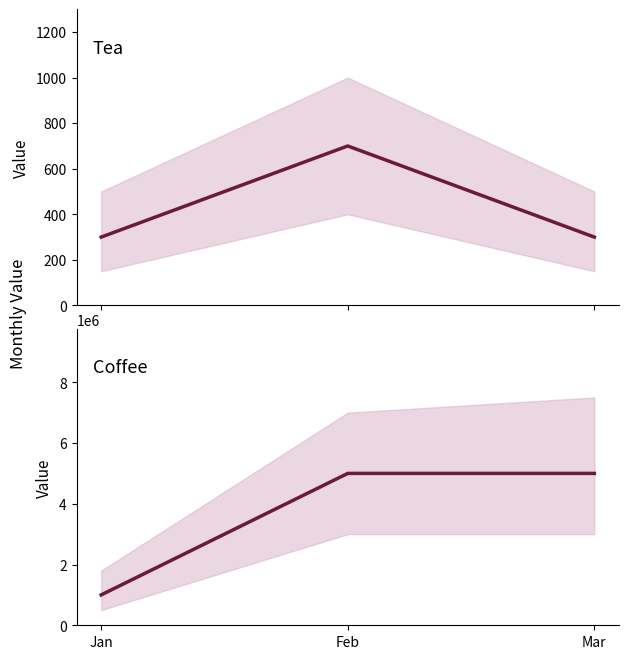

Which has a higher value, Feb or Mar?

Feb